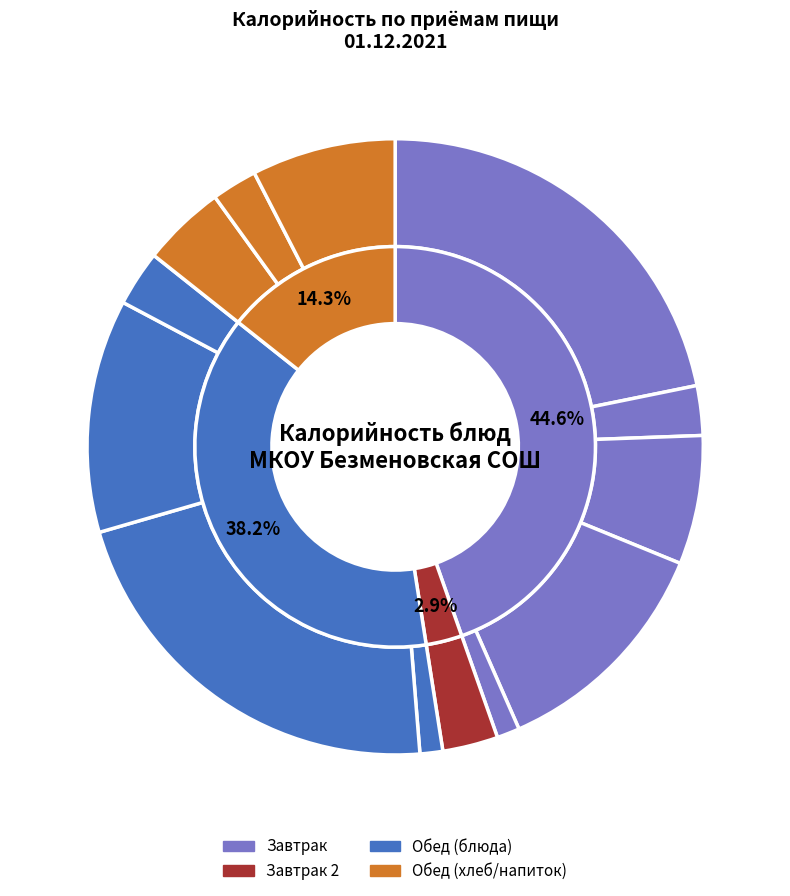

The Хлеб ржаной (обед) slice represents 2% of the pie. True or false?

True